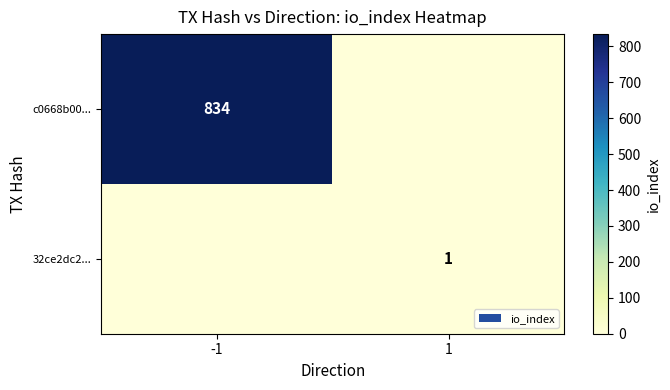

True or false: c0668b00... has a value of 834 at -1.

True